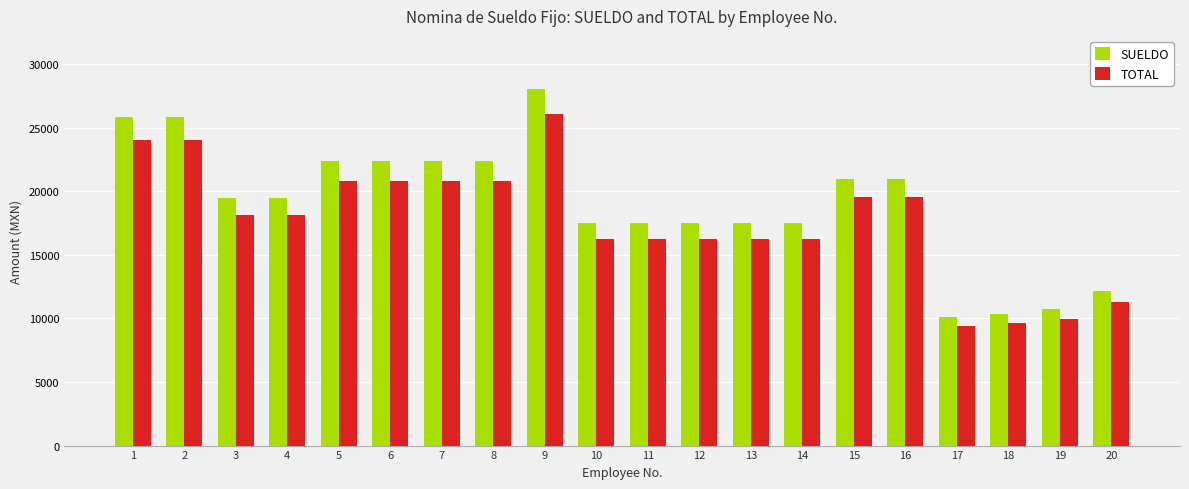

What is the average value of the SUELDO series?

19069.7